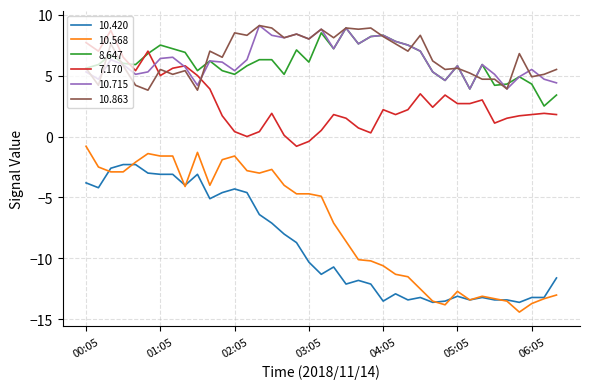

True or false: 7.170 and 10.863 intersect in this chart.

True